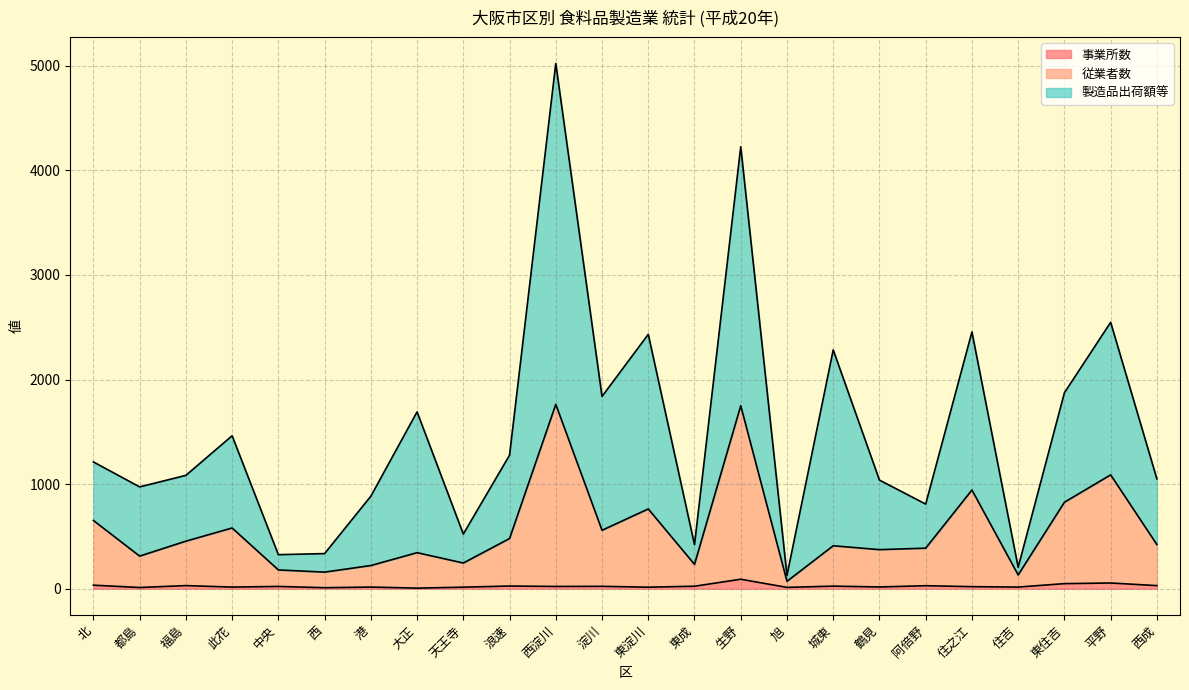

True or false: 製造品出荷額等 and 事業所数 intersect in this chart.

False